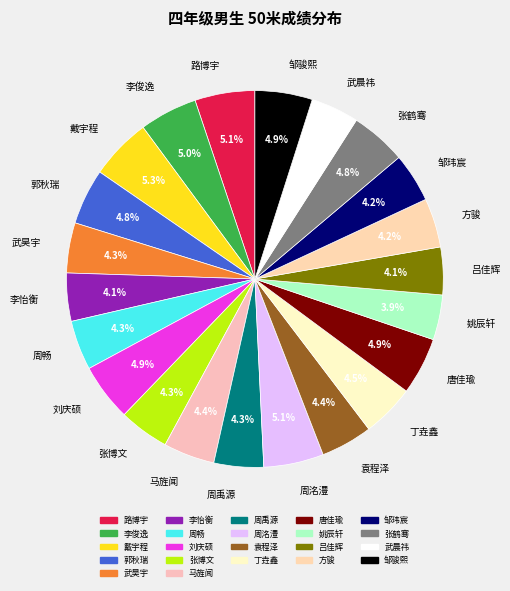

What percentage is NOT represented by 丁垚鑫?

95.5%